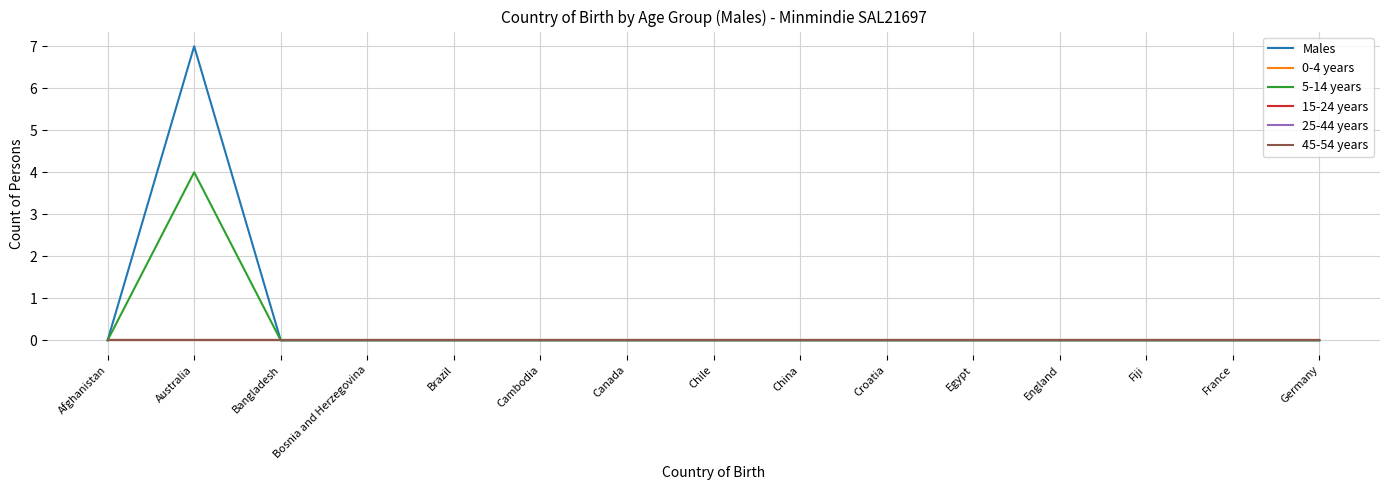

How many lines are shown in the chart?

6